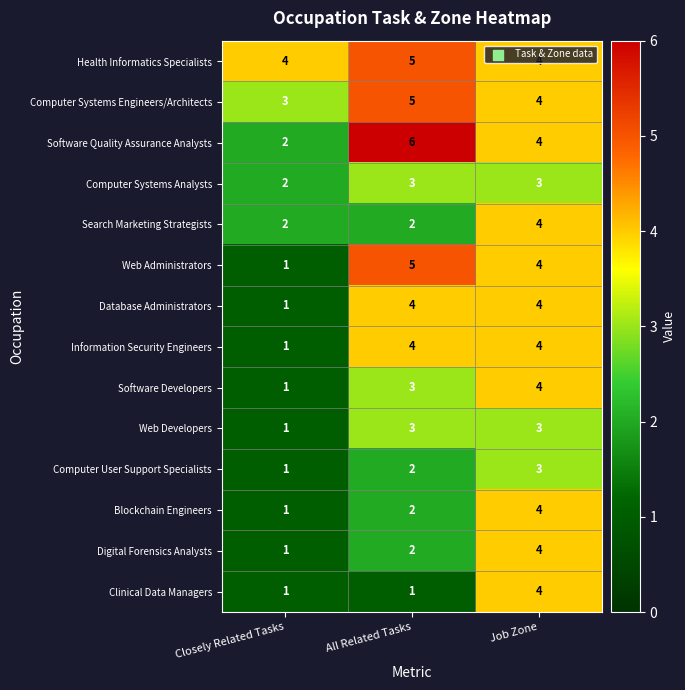

Is the value of Computer Systems Analysts at All Related Tasks greater than the value of Computer User Support Specialists at All Related Tasks?

Yes